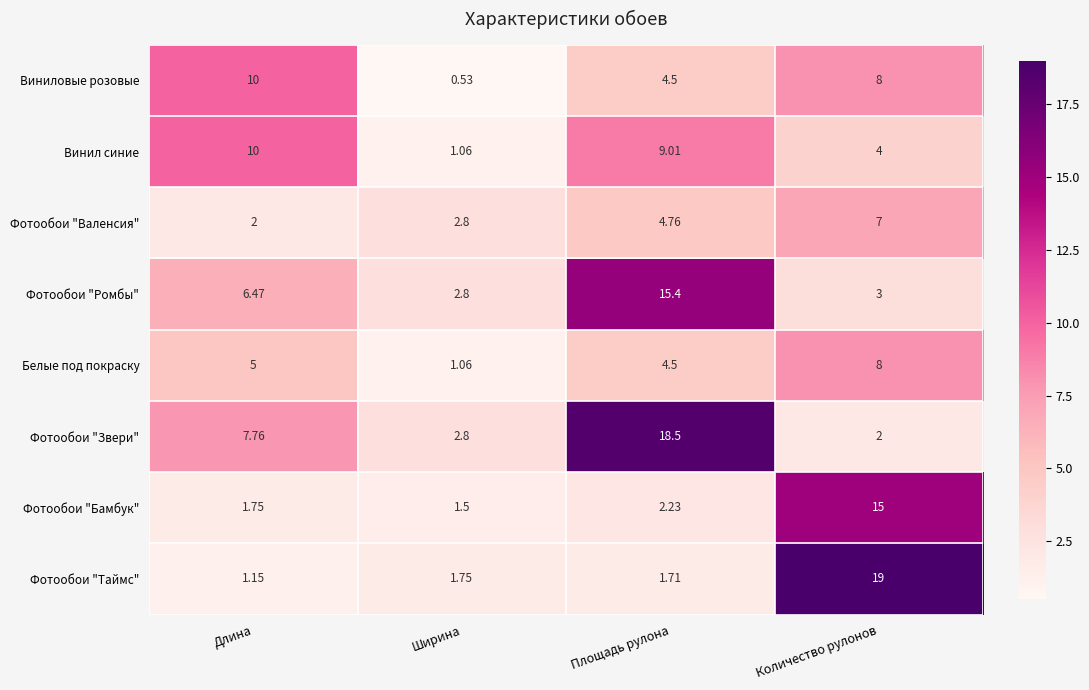

Where does the Фотообои "Ромбы" series first go above 6?

Длина